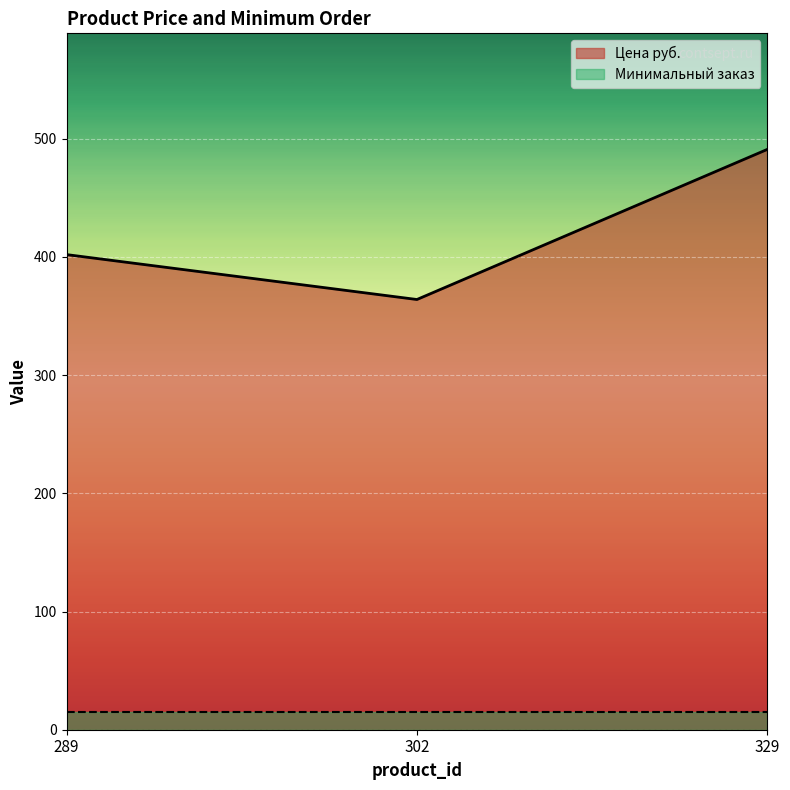

Between 289 and 302, which is larger?

289